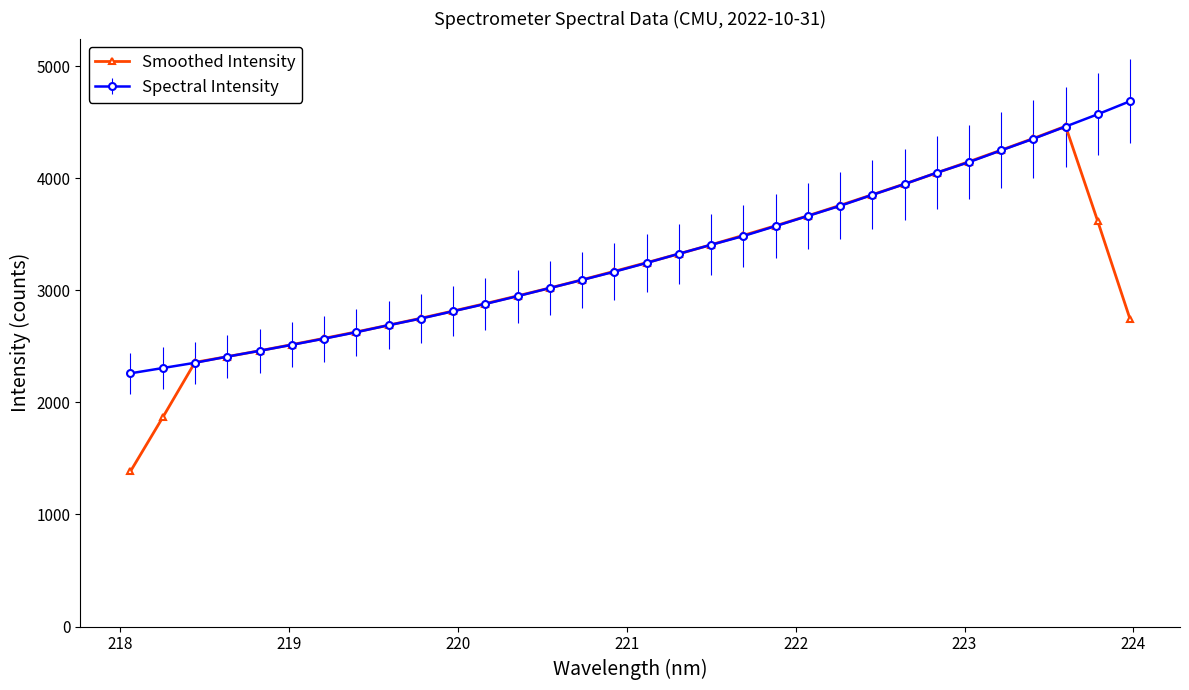

Rank the series by their maximum value, from lowest to highest.

Smoothed Intensity, Spectral Intensity